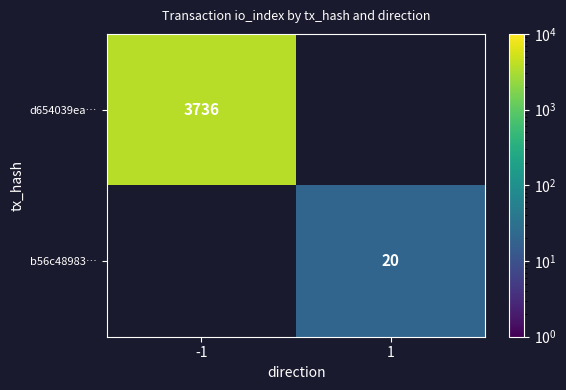

The b56c48983… series shows 20 at 1. True or false?

True